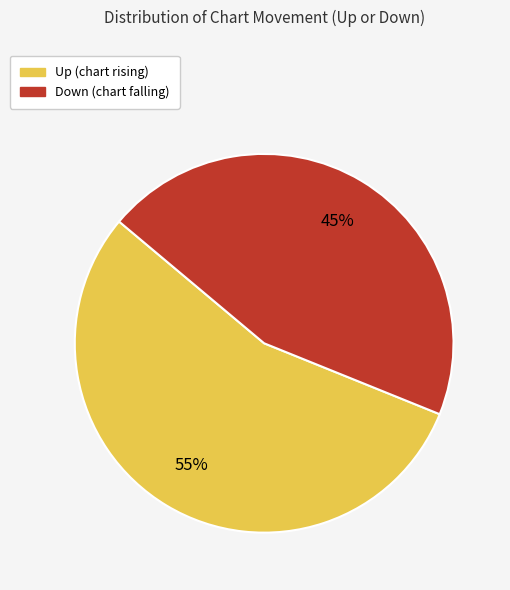

How many segments does this pie chart have?

2